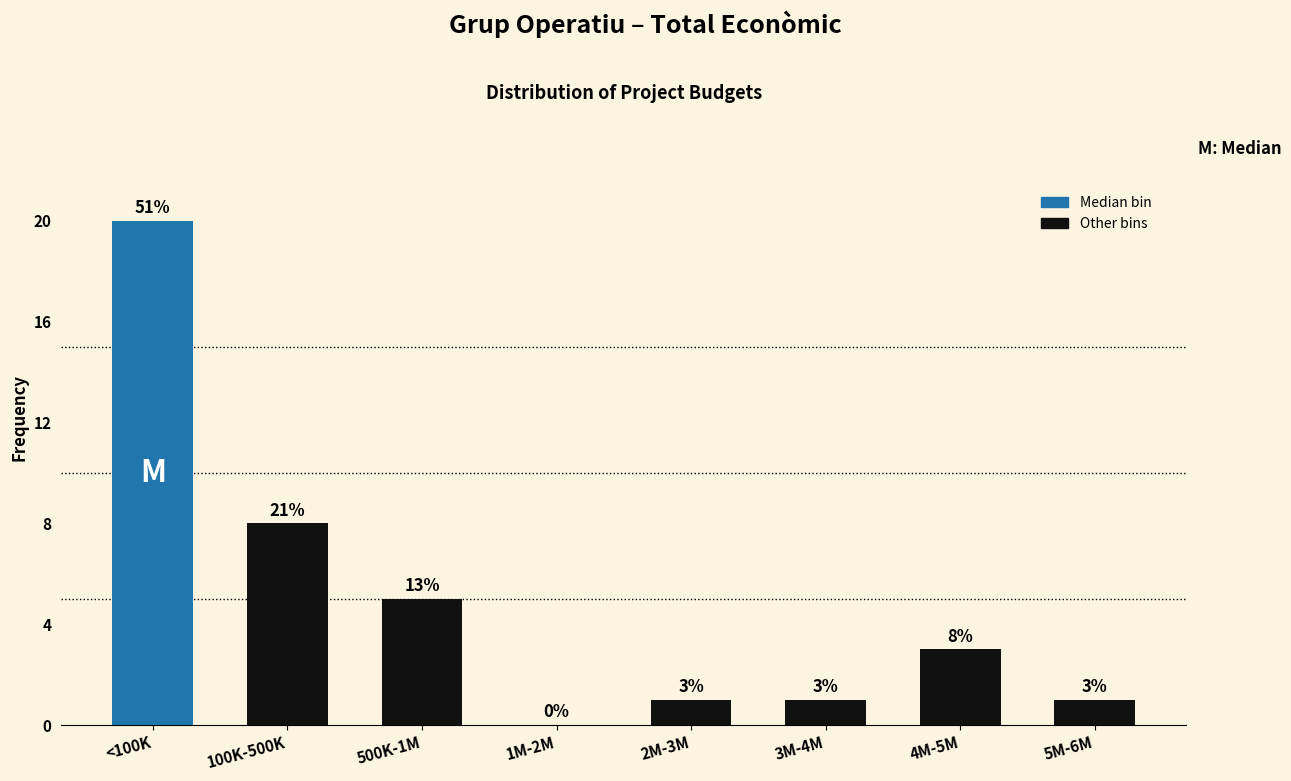

Reading left to right, extract all data points from this chart.

<100K=20	100K-500K=8	500K-1M=5	1M-2M=0	2M-3M=1	3M-4M=1	4M-5M=3	5M-6M=1